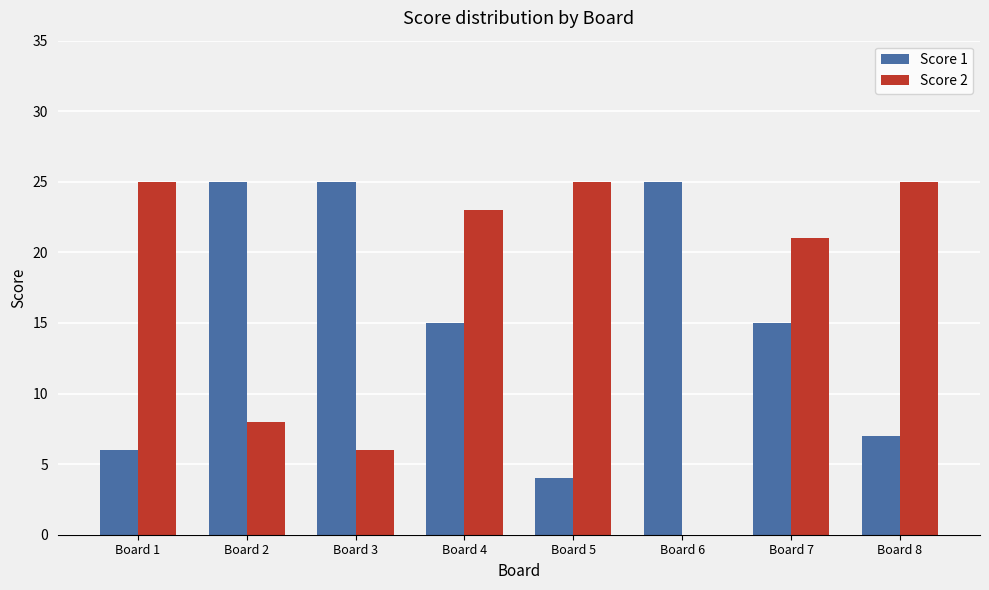

What value does the Score 1 series have at Board 6?

25